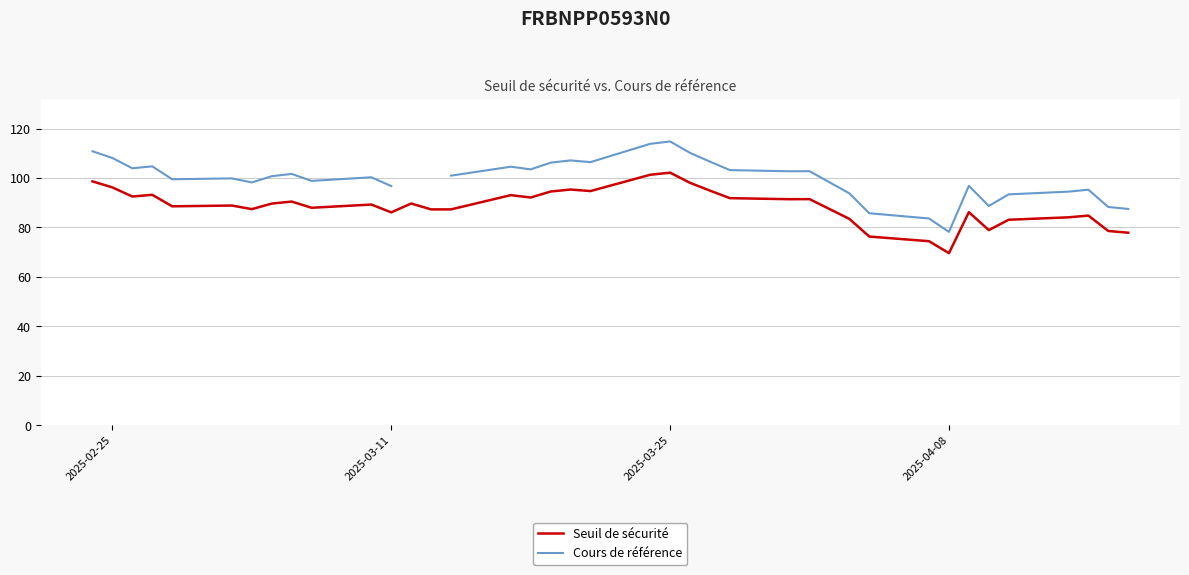

Is it true that Seuil de sécurité equals 40.2 at 2025-02-25?

False